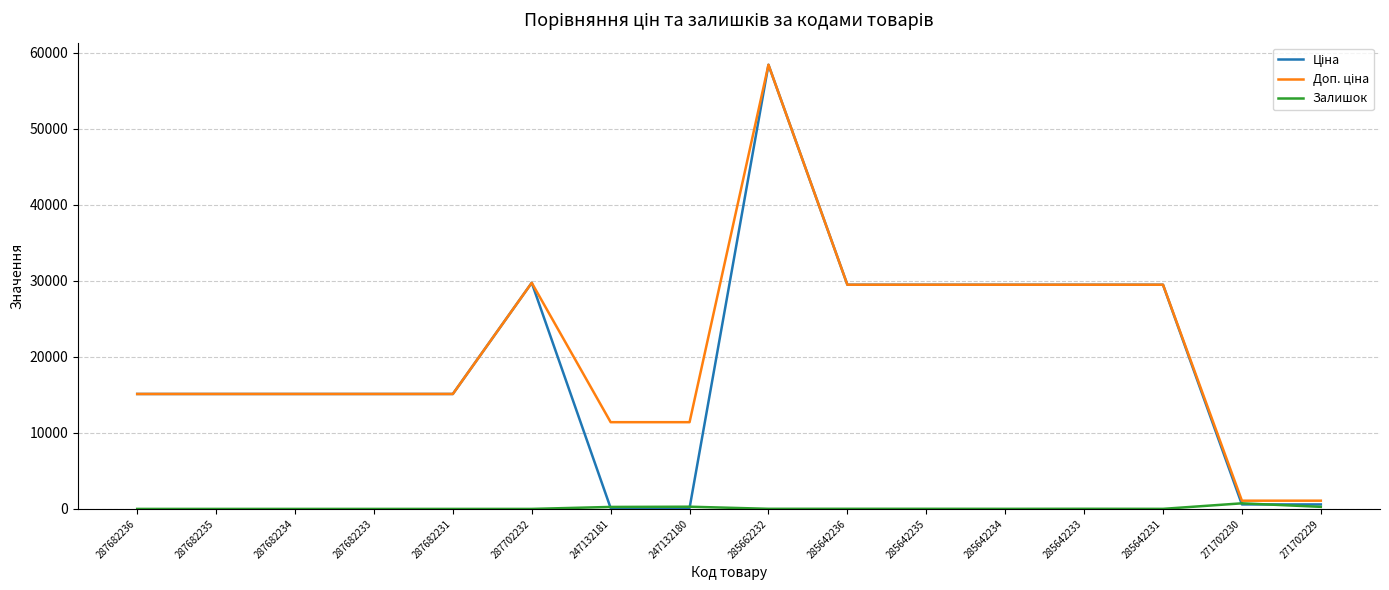

True or false: Залишок has a value of 736.0 at 271702230.

True